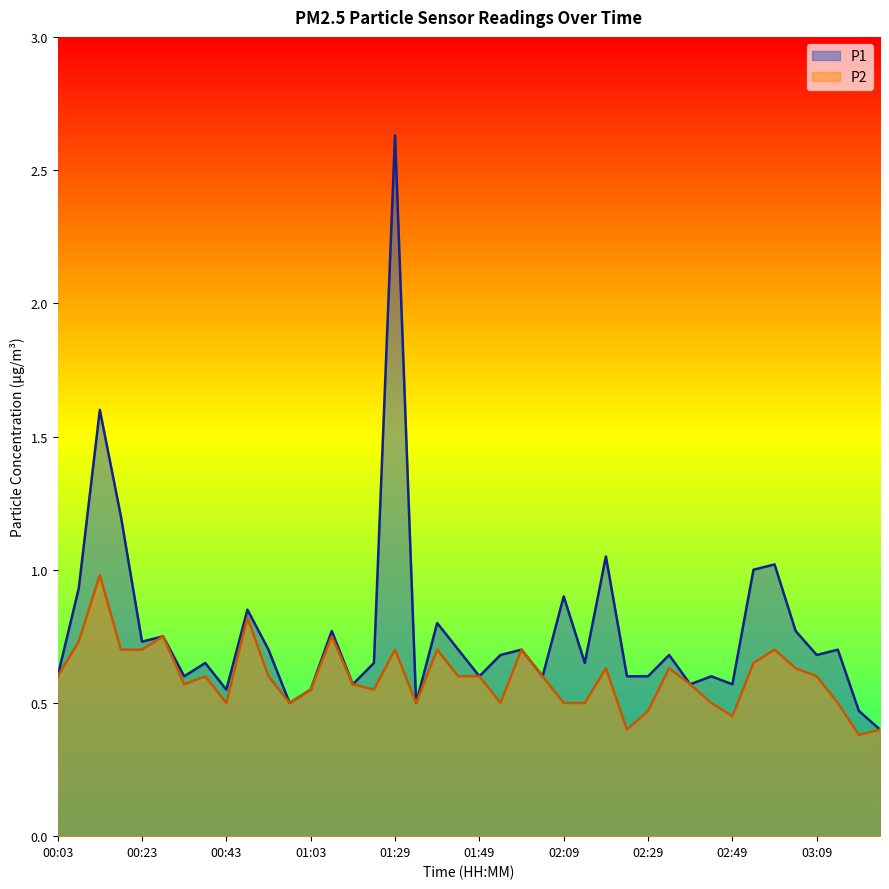

List the series in order of their overall mean, highest first.

P1, P2